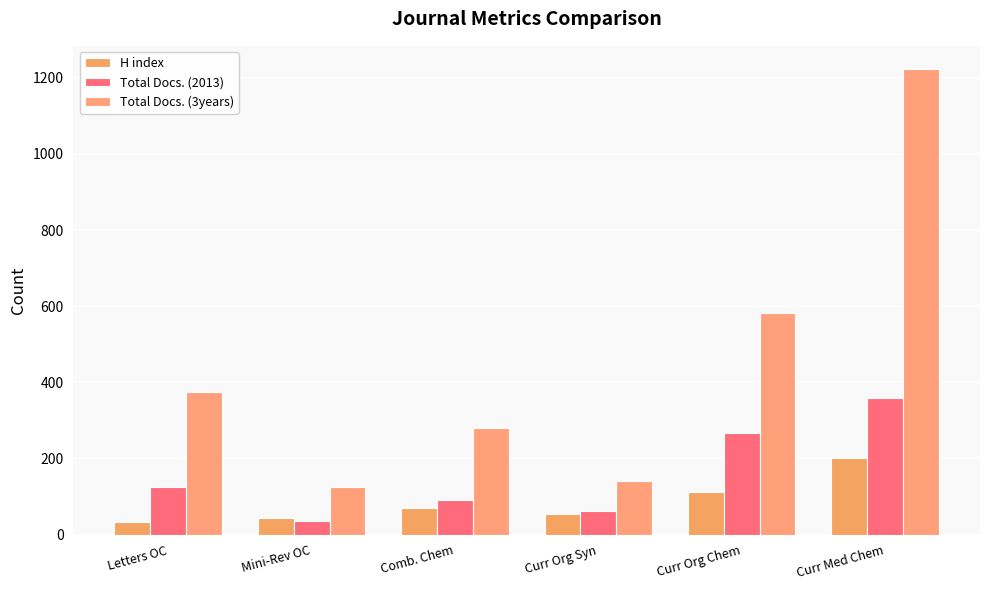

Reading right to left, transcribe all the data shown in this chart.

H index: 202	112	55	70	43	33
Total Docs. (2013): 359	268	63	90	37	126
Total Docs. (3years): 1223	582	141	279	126	375